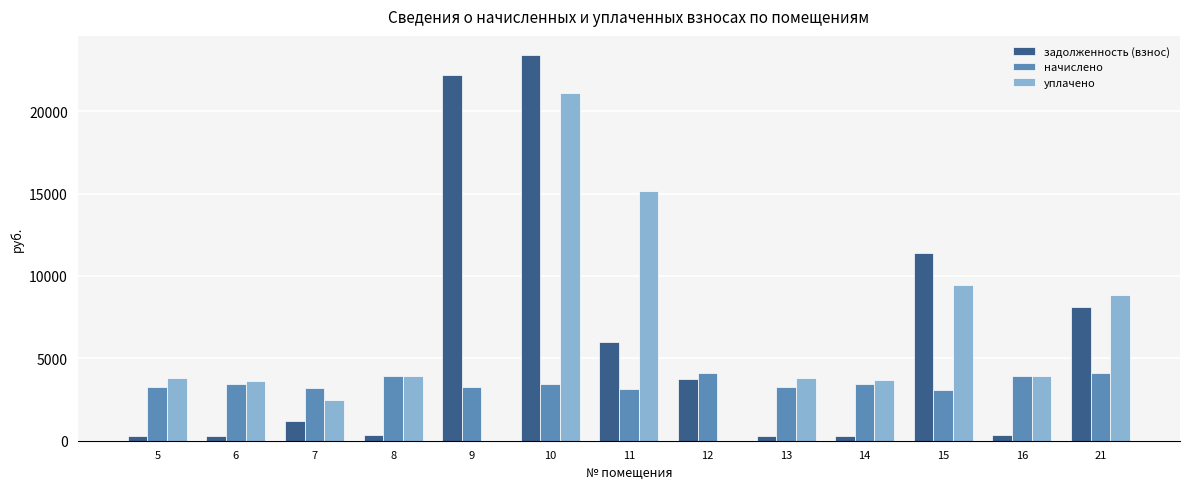

What is the greatest value displayed?

23398.5